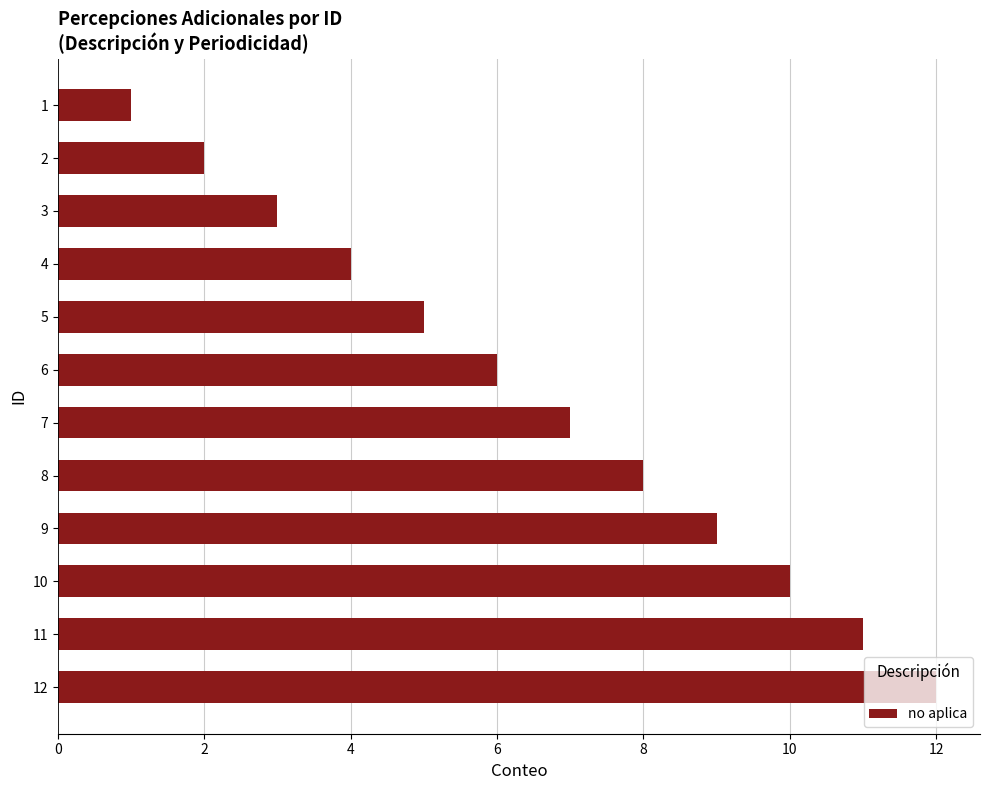

List the labels in order of value, largest first.

12, 11, 10, 9, 8, 7, 6, 5, 4, 3, 2, 1